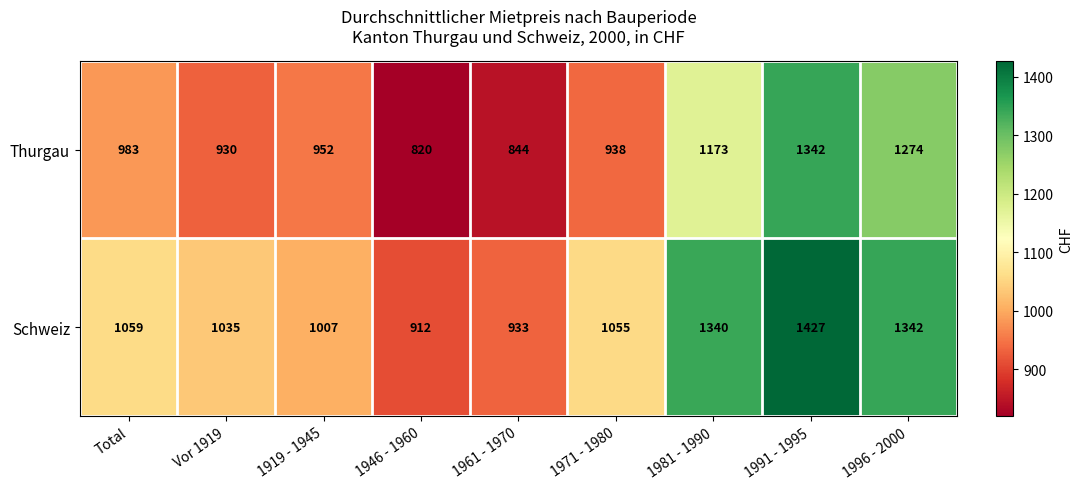

List the series in order of their peak value, lowest first.

Thurgau, Schweiz